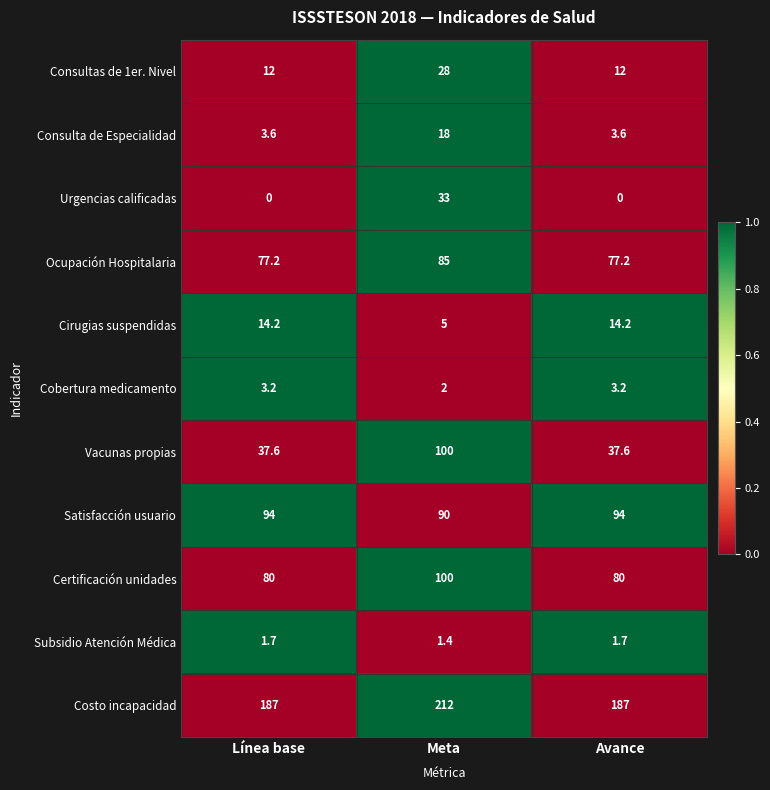

At which label does Cirugias suspendidas first exceed 14?

Línea base